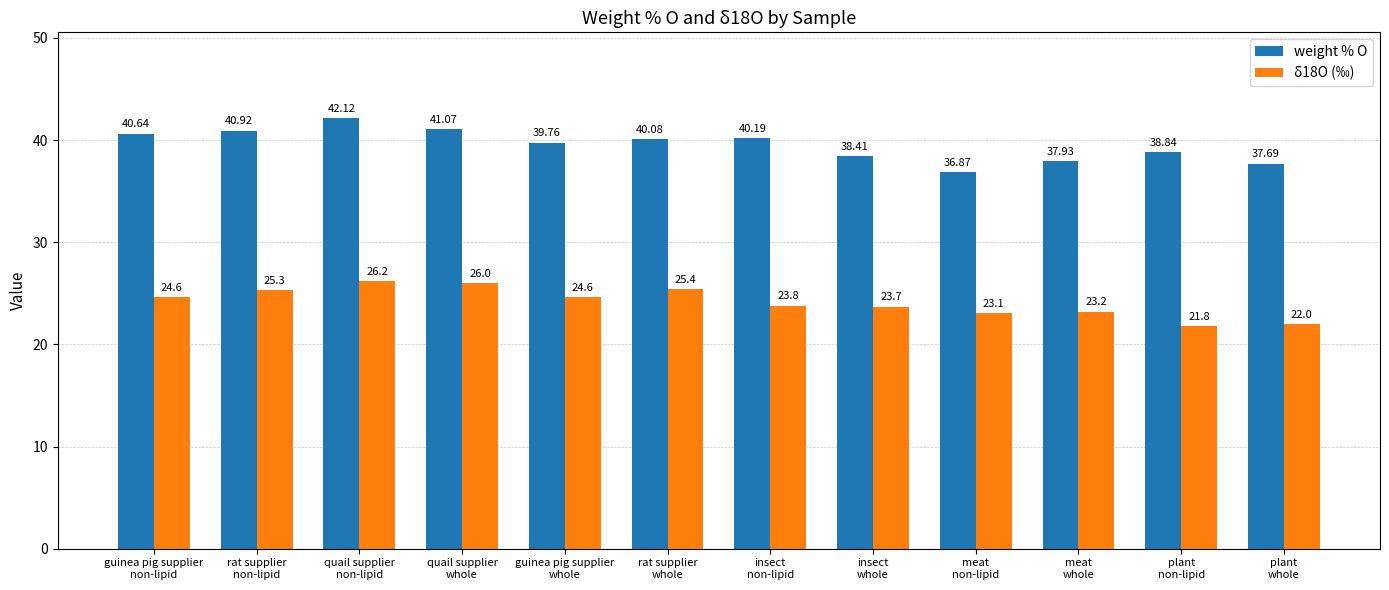

The value of weight % O at quail supplier
non-lipid is 66.4. True or false?

False